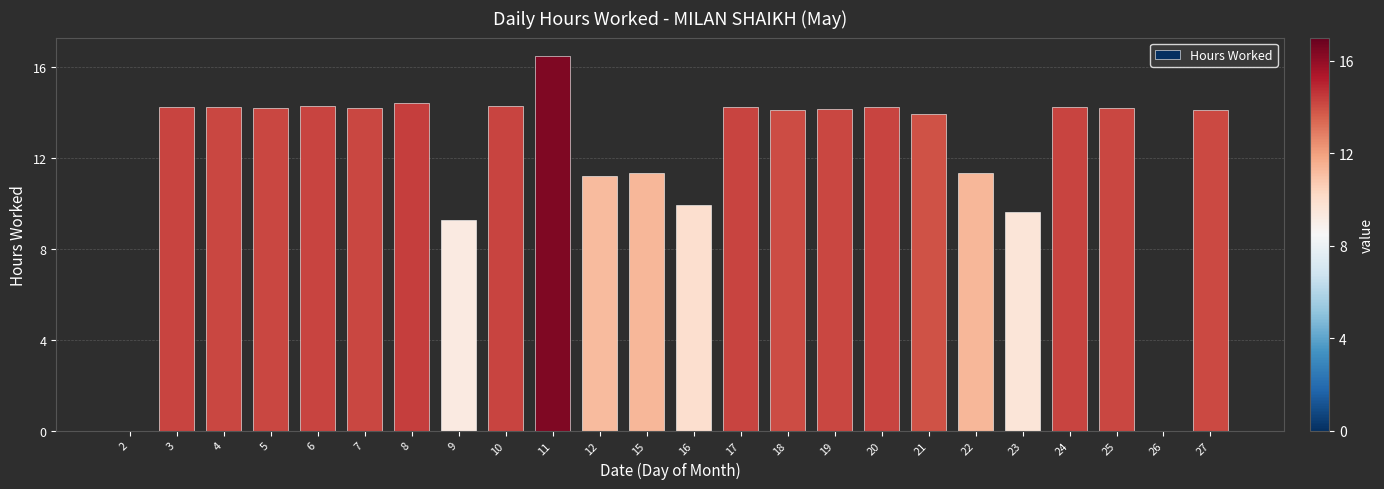

Which label corresponds to the largest value in the chart?

11